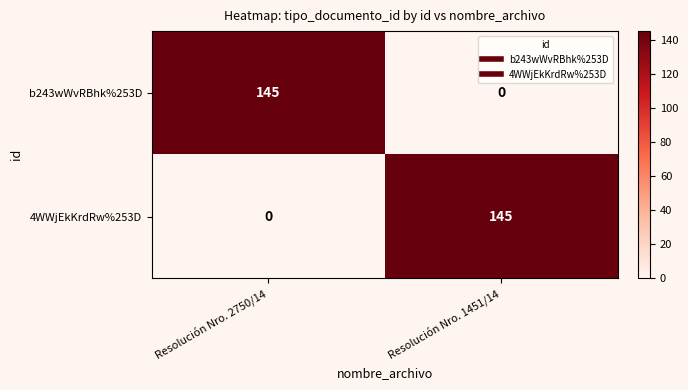

Rank the series at Resolución Nro. 2750/14 from highest to lowest value.

b243wWvRBhk%253D, 4WWjEkKrdRw%253D